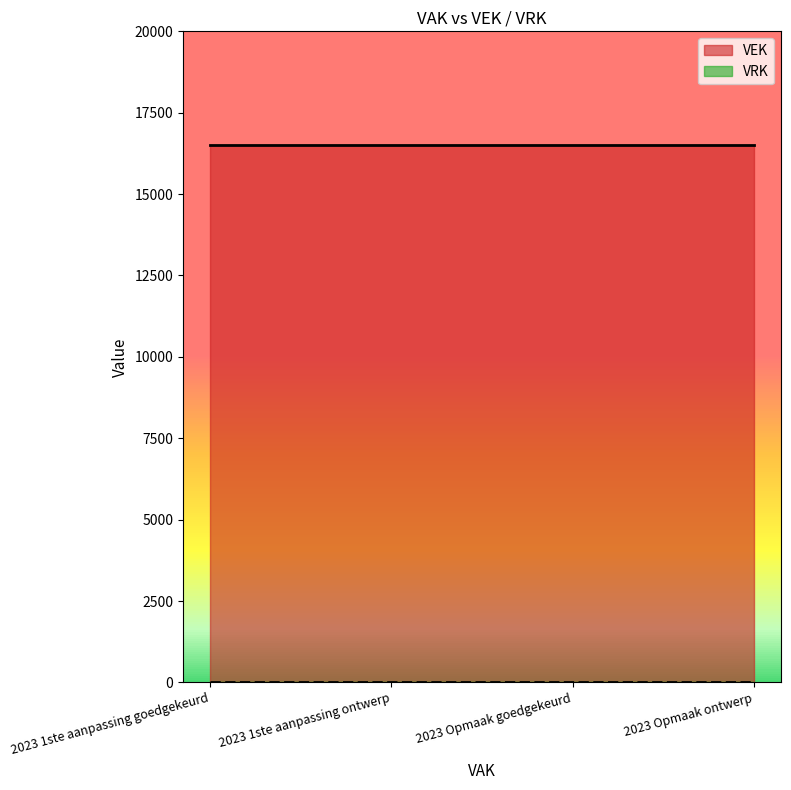

Is the value of VEK at 2023 1ste aanpassing ontwerp greater than the value of VRK at 2023 1ste aanpassing goedgekeurd?

Yes